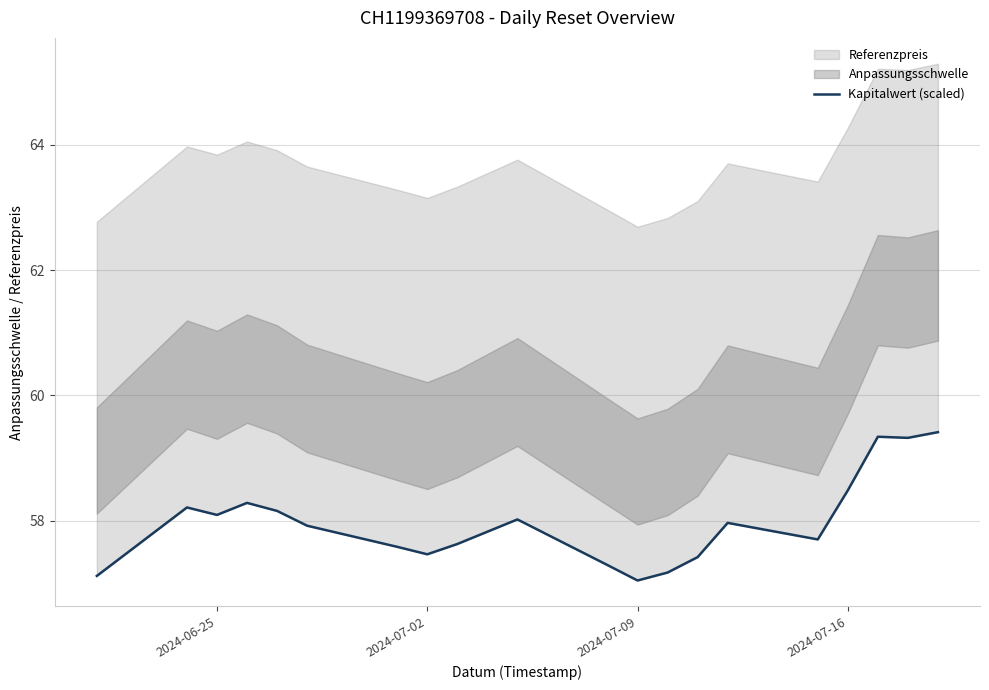

What is the minimum value shown in the chart?

57.0